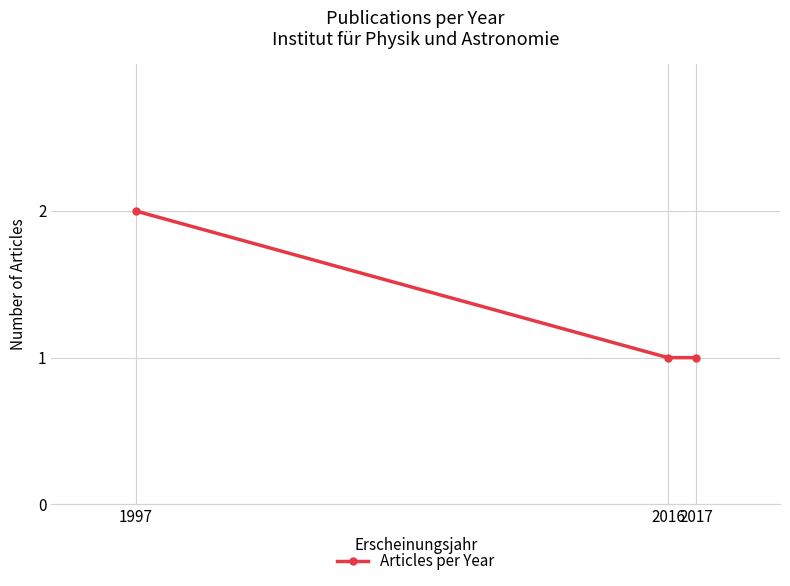

At which category does the chart reach its peak across all series?

1997